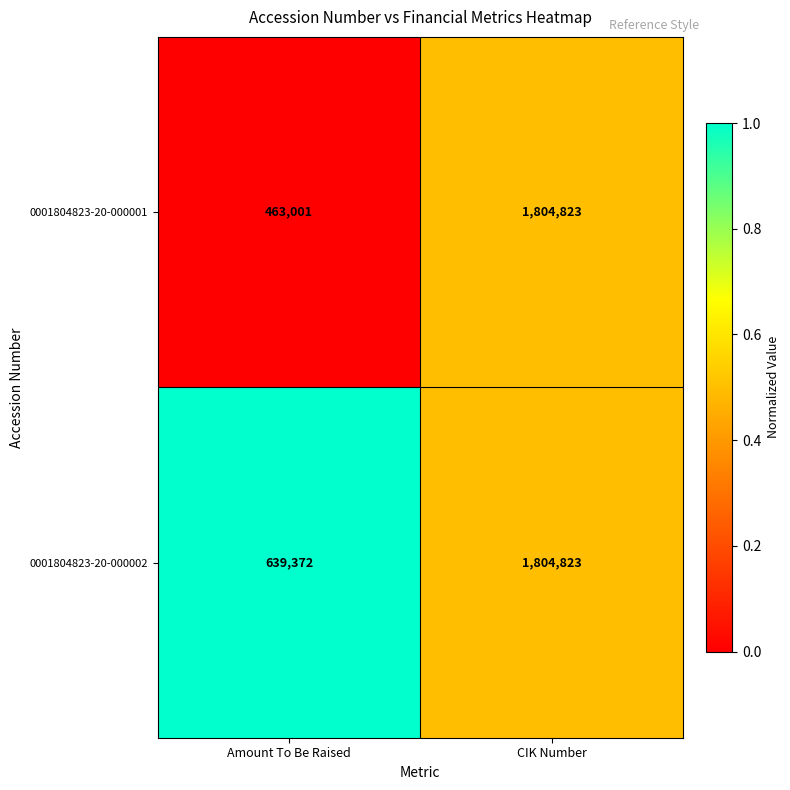

Reading right to left, what are all the values shown in this chart?

0001804823-20-000001: CIK Number=1804823	Amount To Be Raised=463001
0001804823-20-000002: CIK Number=1804823	Amount To Be Raised=639372